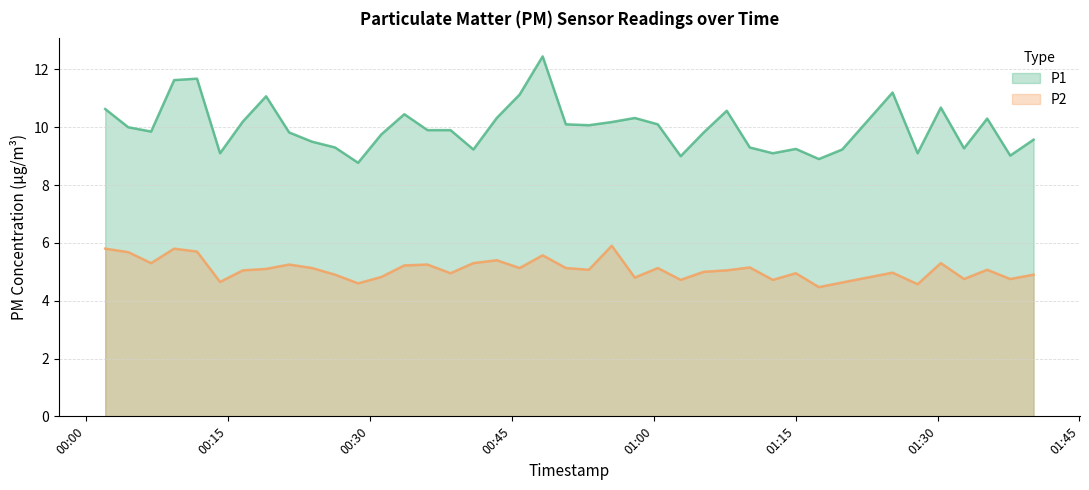

Which series has the largest range (max minus min)?

P1